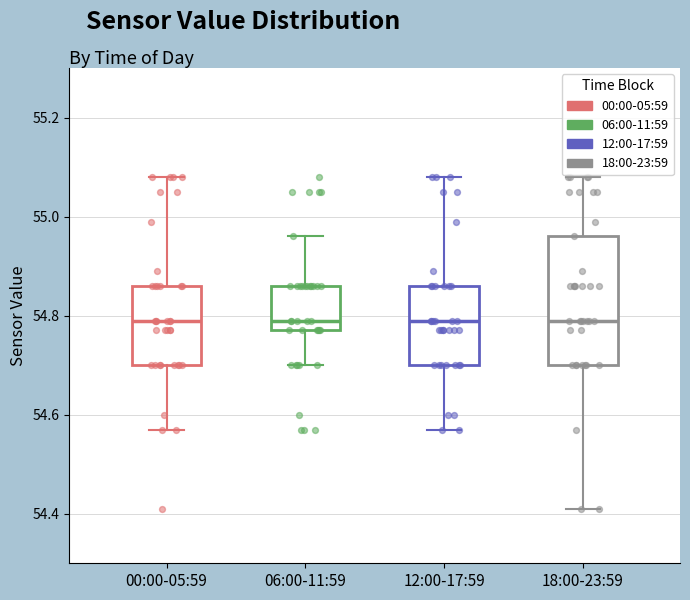

Where does the median line of the box for 12:00-17:59 sit on the y-axis? The values are not printed on the chart, so give them approximately, as read against the axis.

54.80